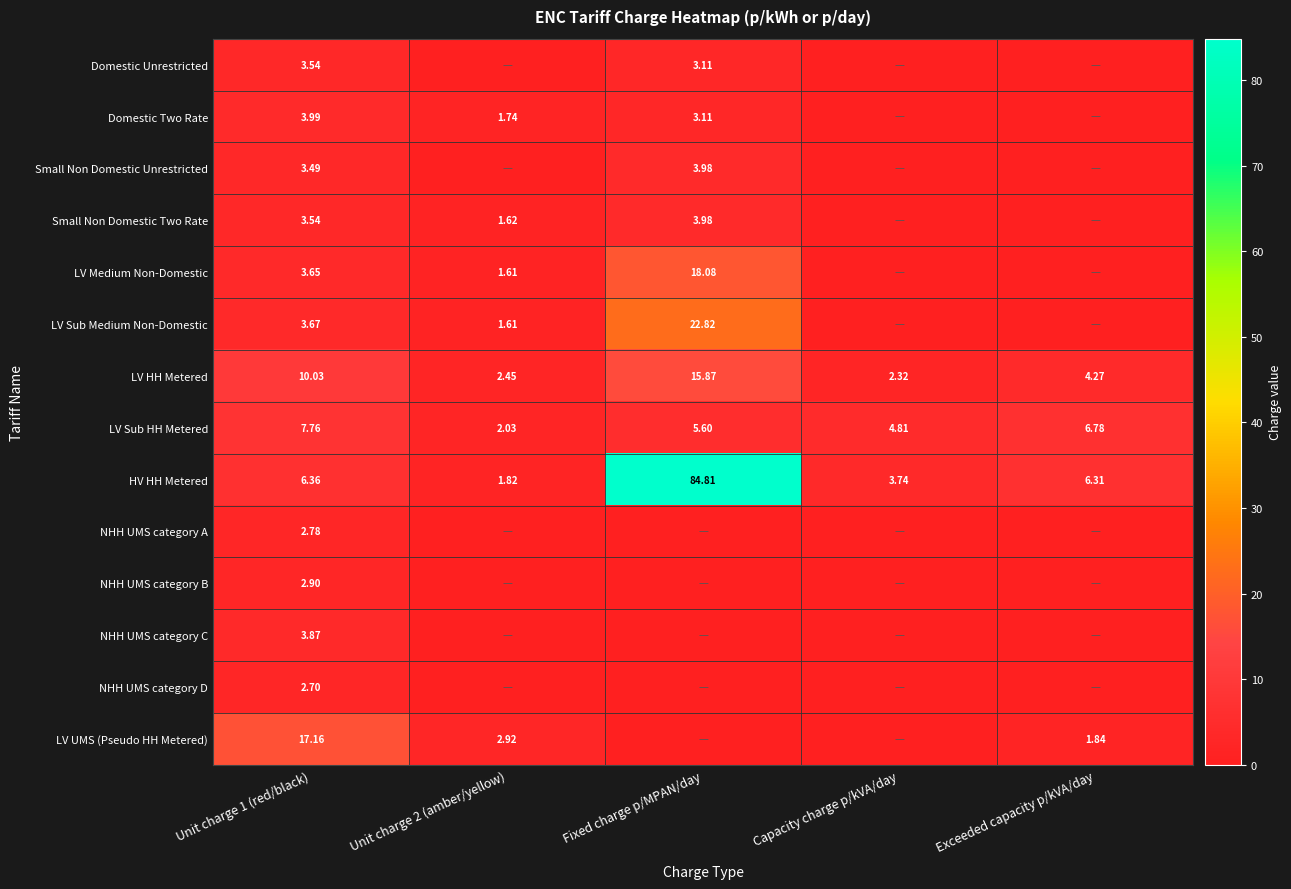

Between Unit charge 2 (amber/yellow) and Capacity charge p/kVA/day, which is larger?

Unit charge 2 (amber/yellow)